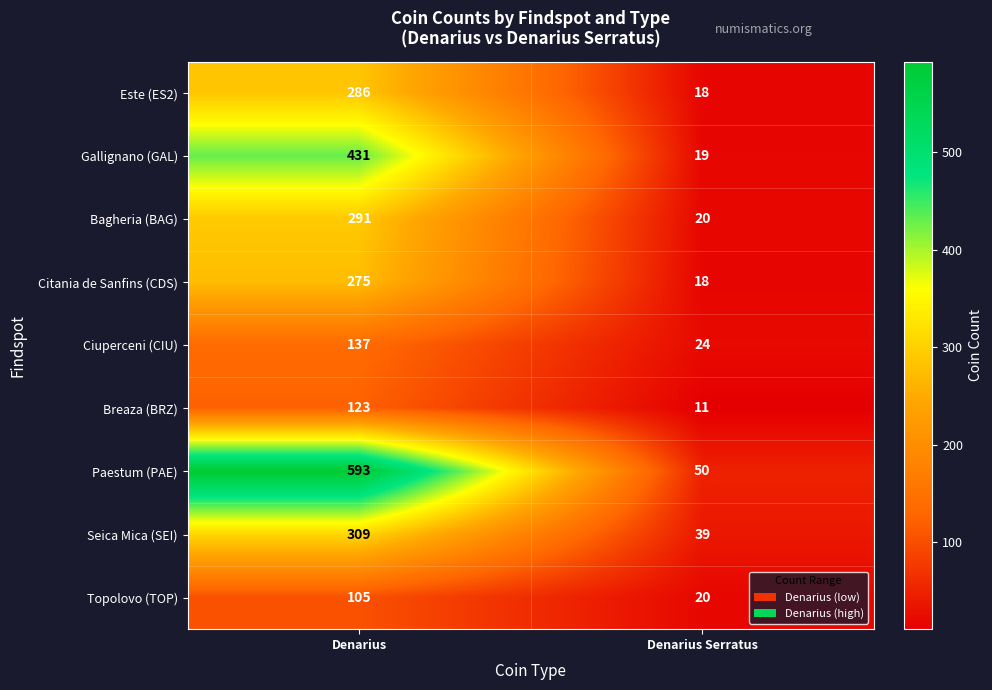

Rank the series by their maximum value, from highest to lowest.

Paestum (PAE), Gallignano (GAL), Seica Mica (SEI), Bagheria (BAG), Este (ES2), Citania de Sanfins (CDS), Ciuperceni (CIU), Breaza (BRZ), Topolovo (TOP)